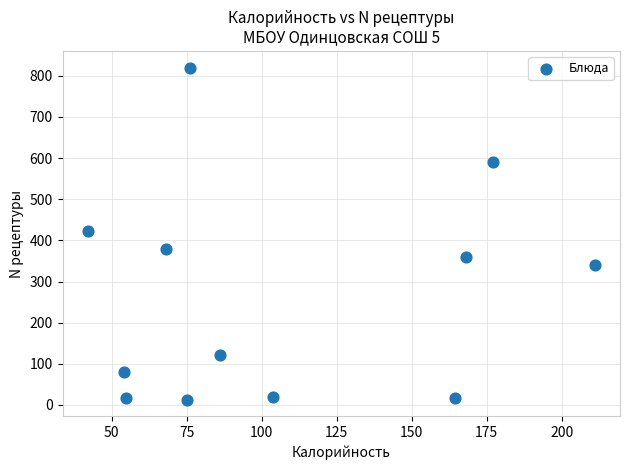

What is the average Y value?

265